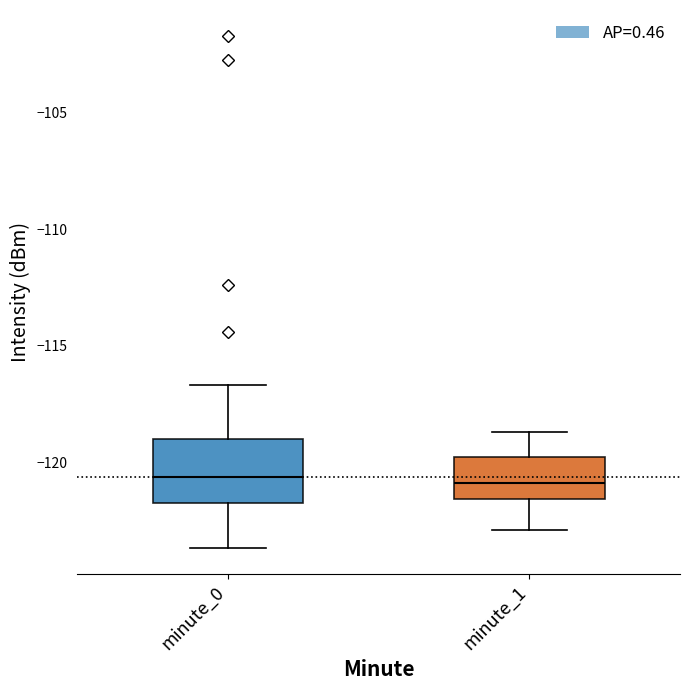

Where does the lower whisker of the box for minute_0 end on the y-axis? The values are not printed on the chart, so give them approximately, as read against the axis.

-123.5